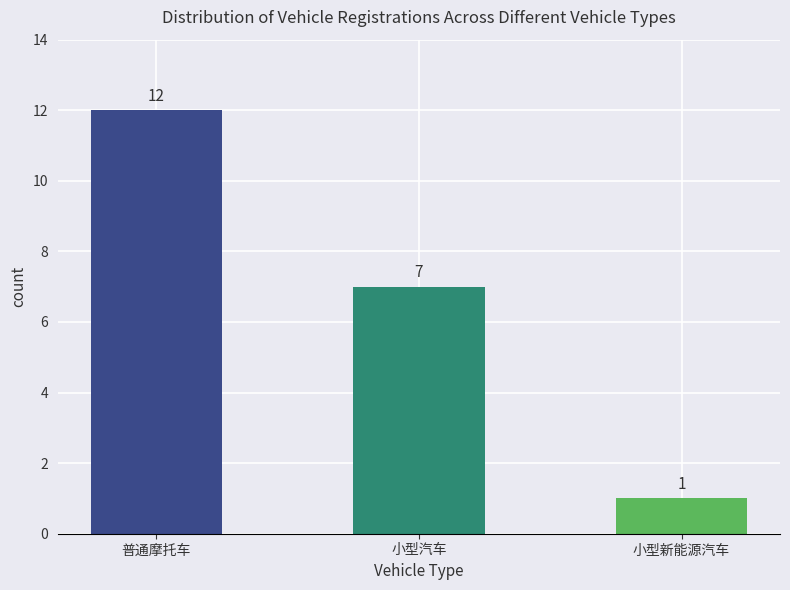

What is the difference between the maximum and minimum values?

11